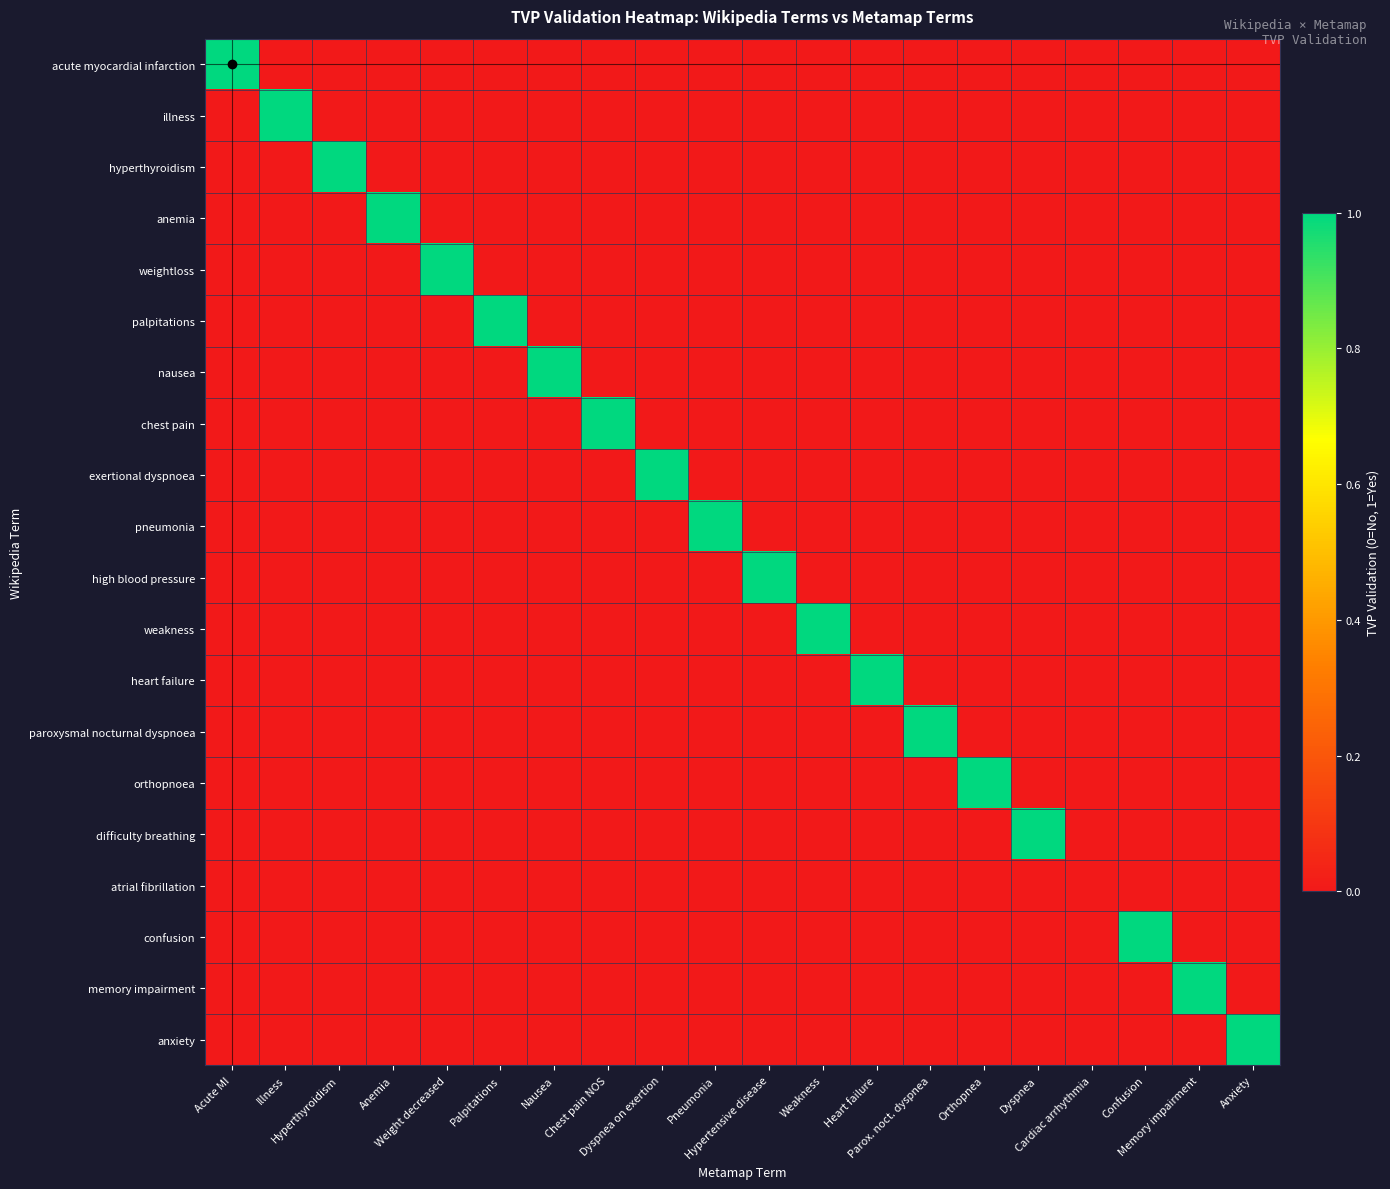

What is the total value across all series at Pneumonia?

1